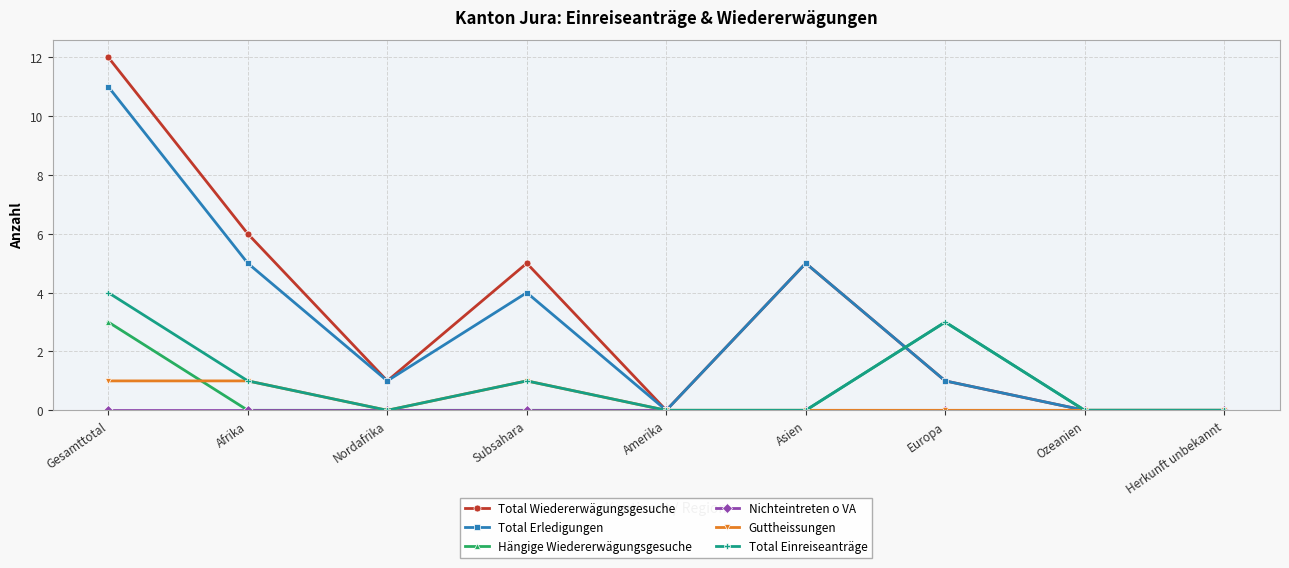

Is it true that Hängige Wiedererwägungsgesuche equals -1 at Amerika?

False